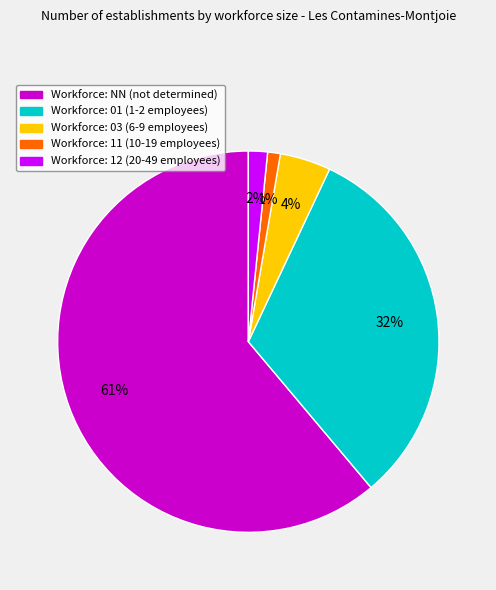

Is there a majority slice in this chart?

Yes